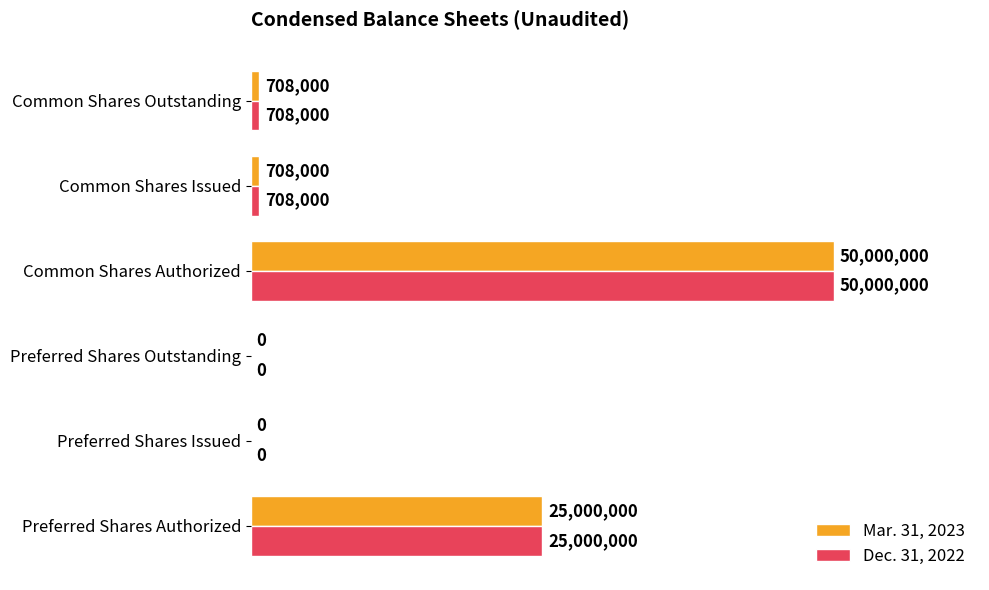

What are all the series names shown in the legend?

Mar. 31, 2023, Dec. 31, 2022